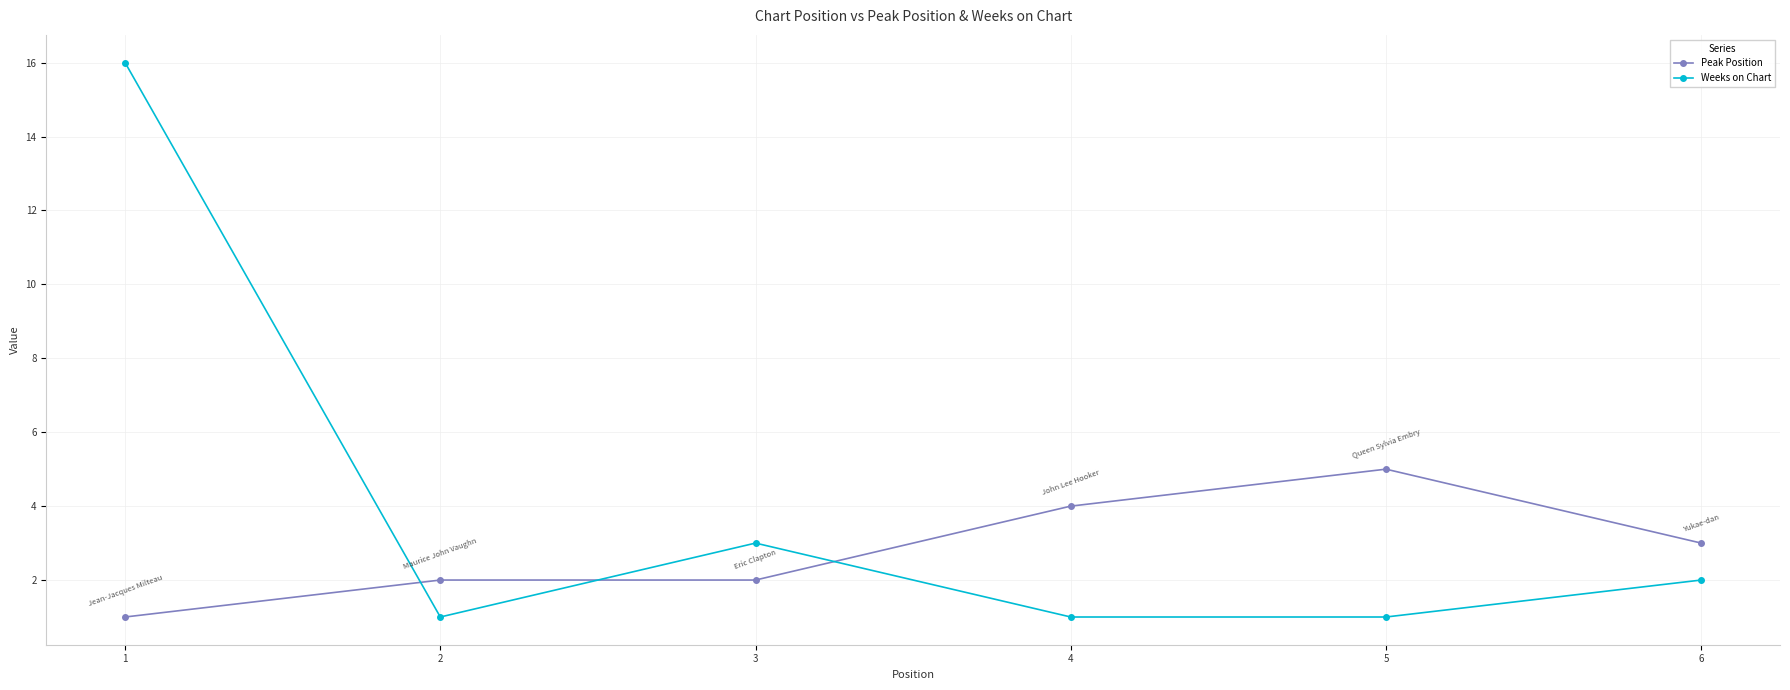

How many lines are shown in the chart?

2